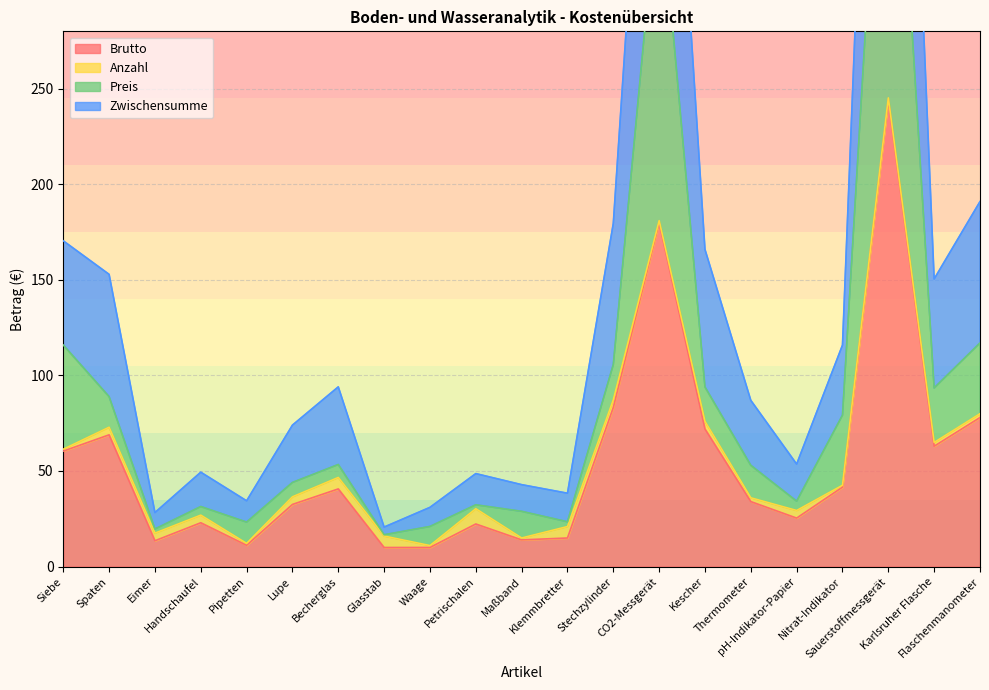

Between Becherglas and Maßband, which series saw the biggest shift?

Zwischensumme